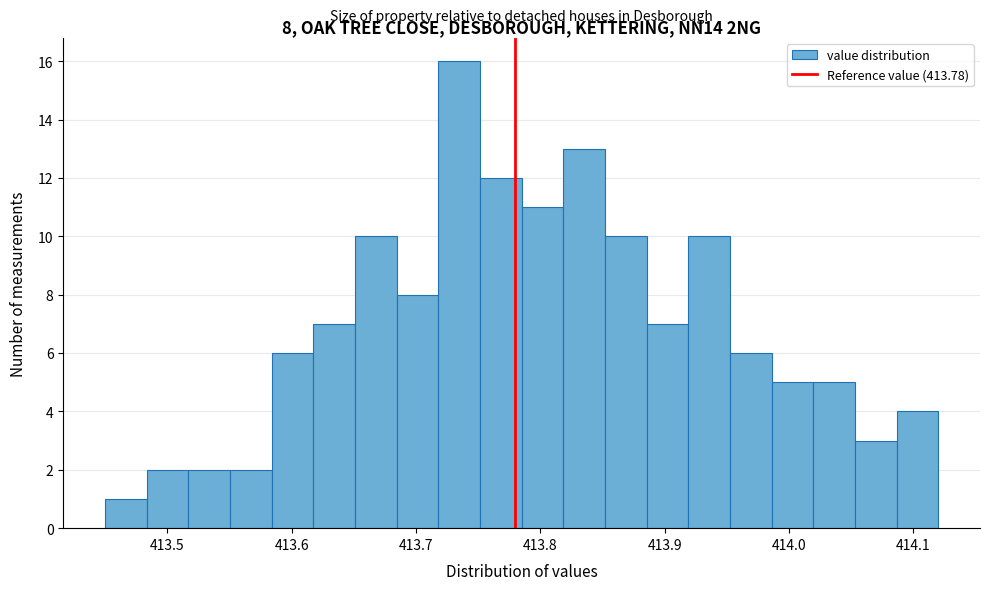

Read against the x-axis, roughly where is the centre of the tallest bar?

413.73